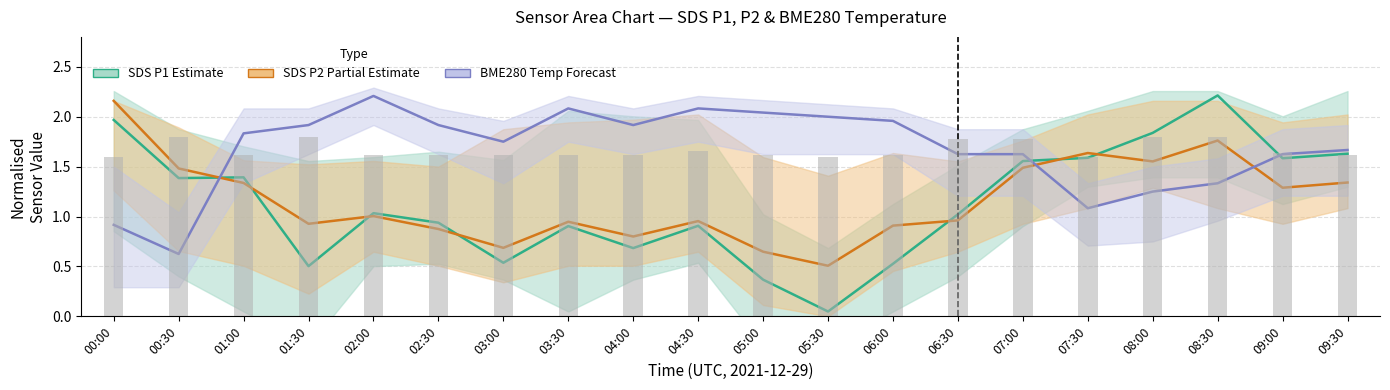

True or false: BME280 Temp Forecast has a value of 1.6 at 07:00.

True